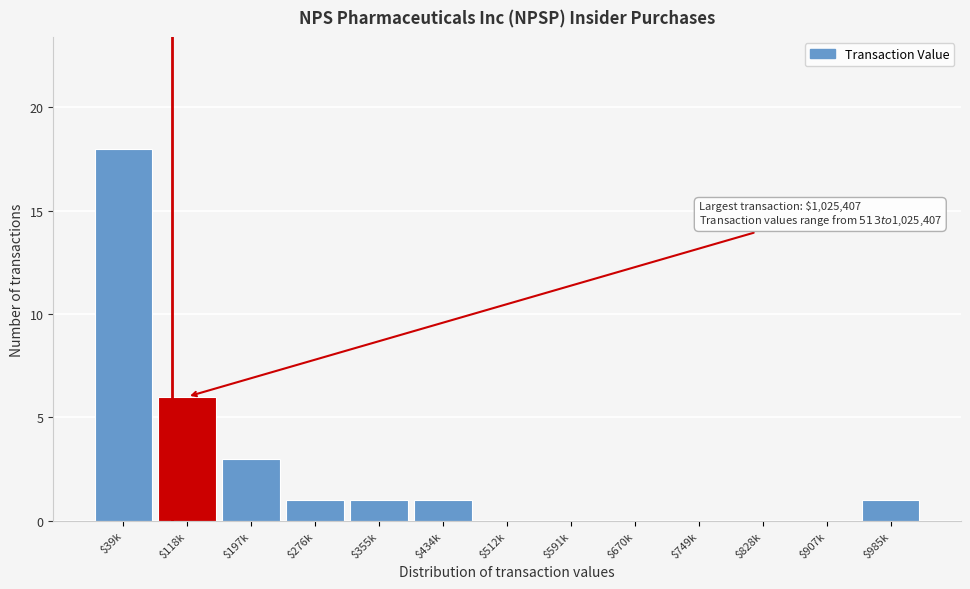

Which category has the highest value across all series?

$39k